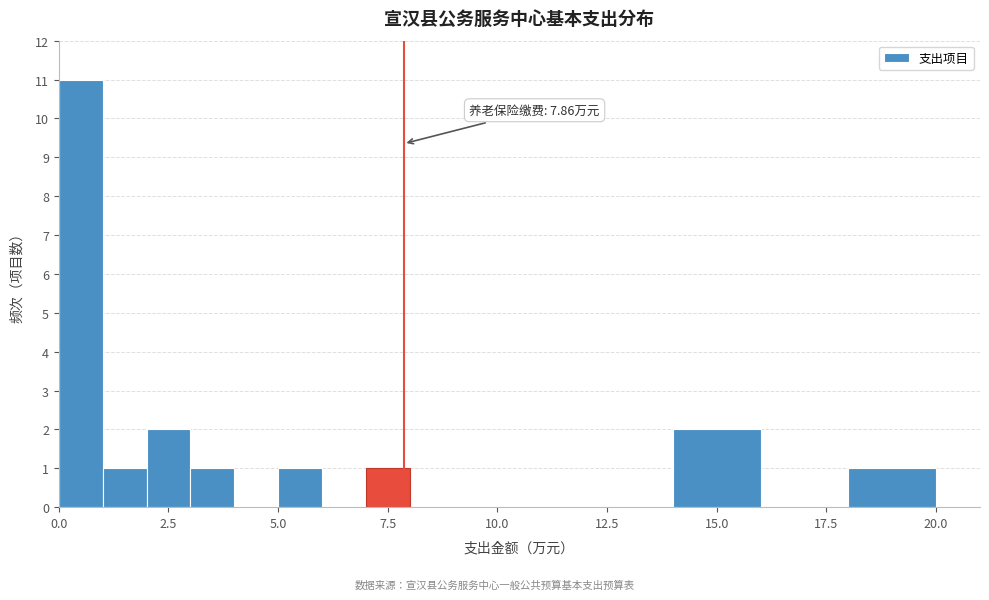

Around what value on the x-axis is the tallest bar? Give the approximate position of its centre, as read against the axis.

0.5